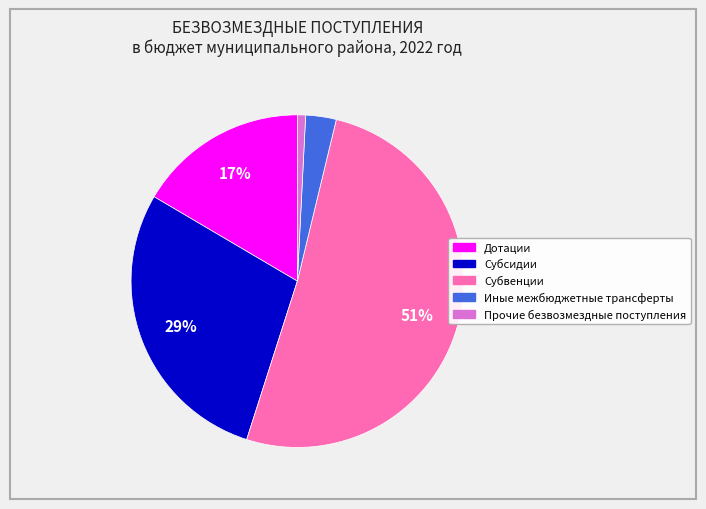

Which slice represents more than half of the pie?

Субвенции